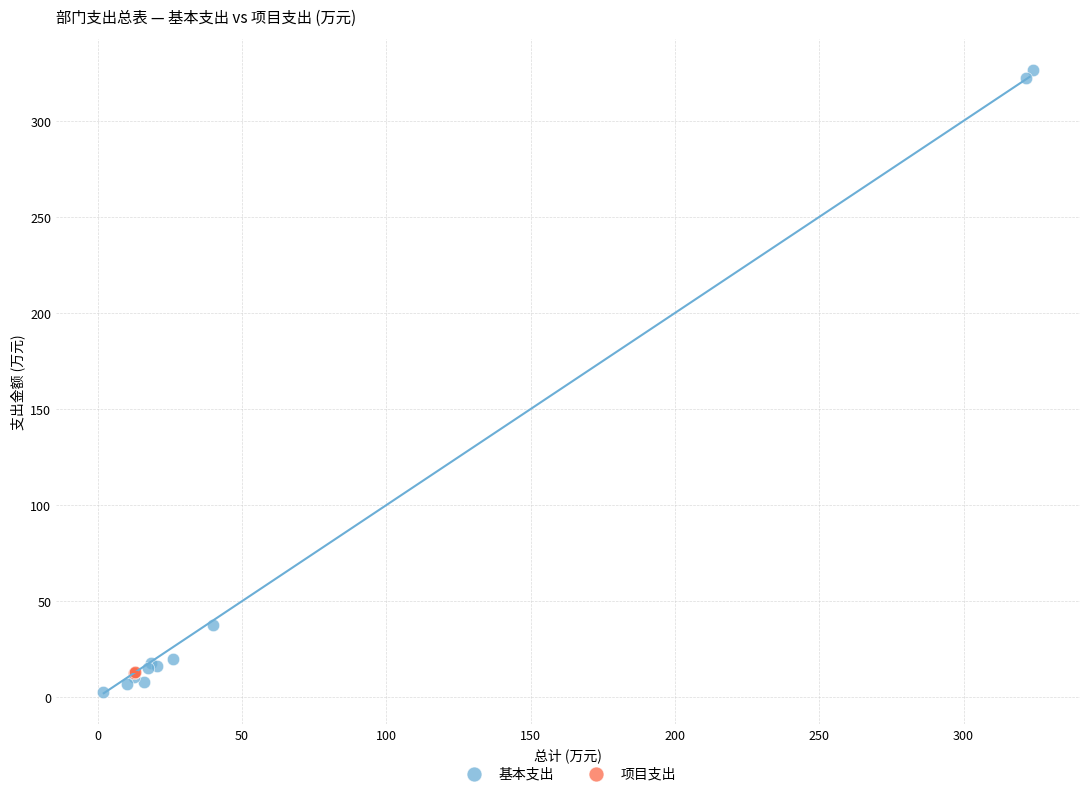

Which series contains the highest Y value?

基本支出